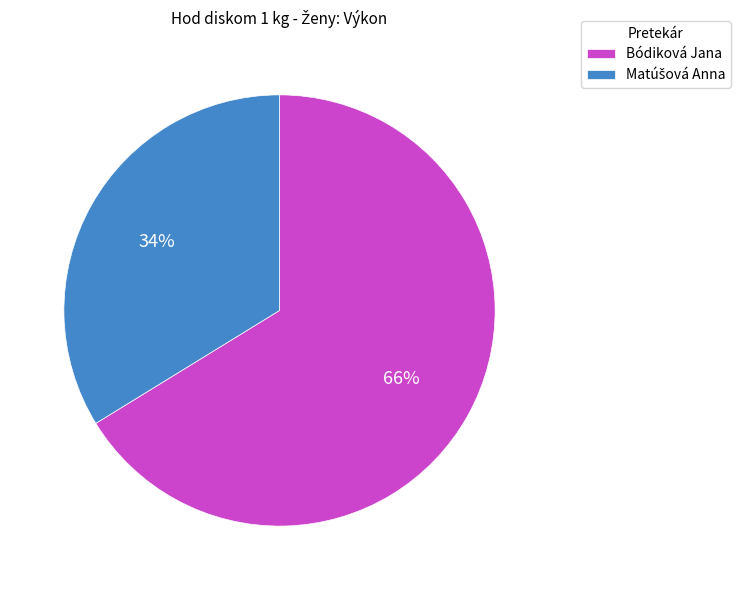

Which slice represents more than half of the pie?

Bódiková Jana